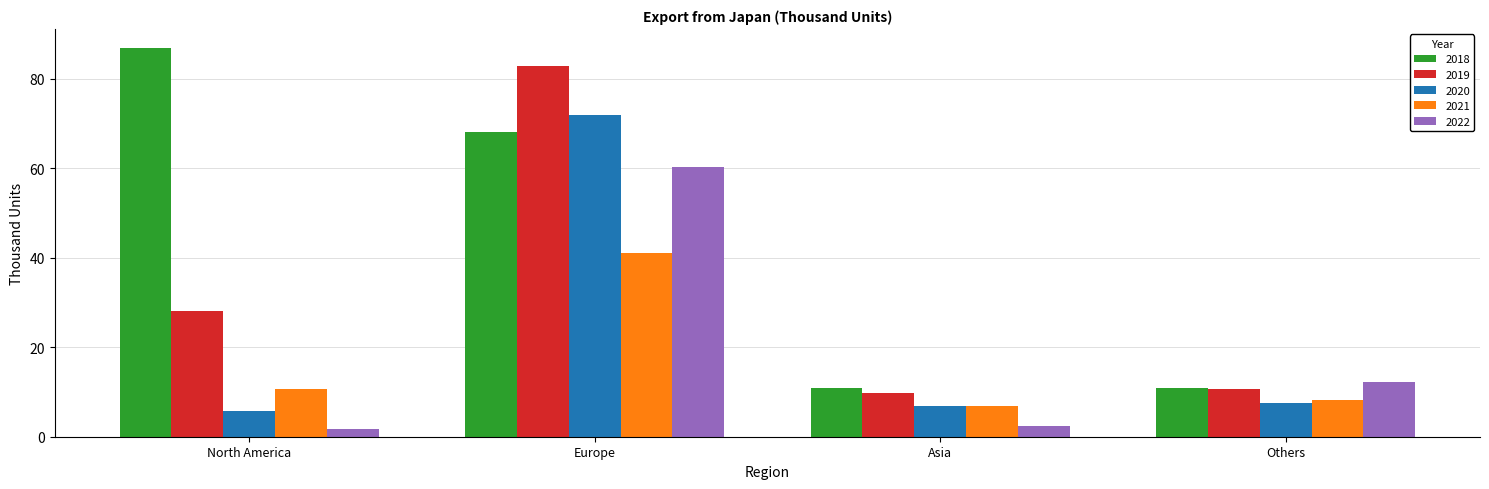

At how many categories does at least one series exceed 72?

2